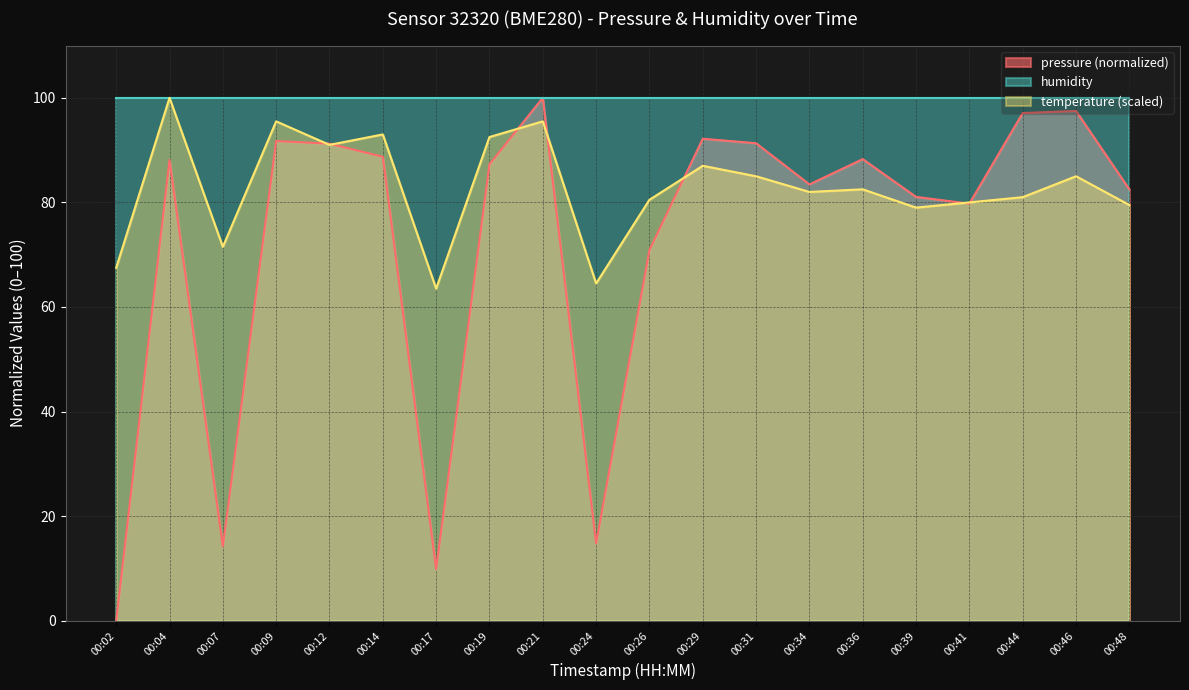

Is the value of temperature at 00:19 greater than the value of pressure at 00:24?

Yes